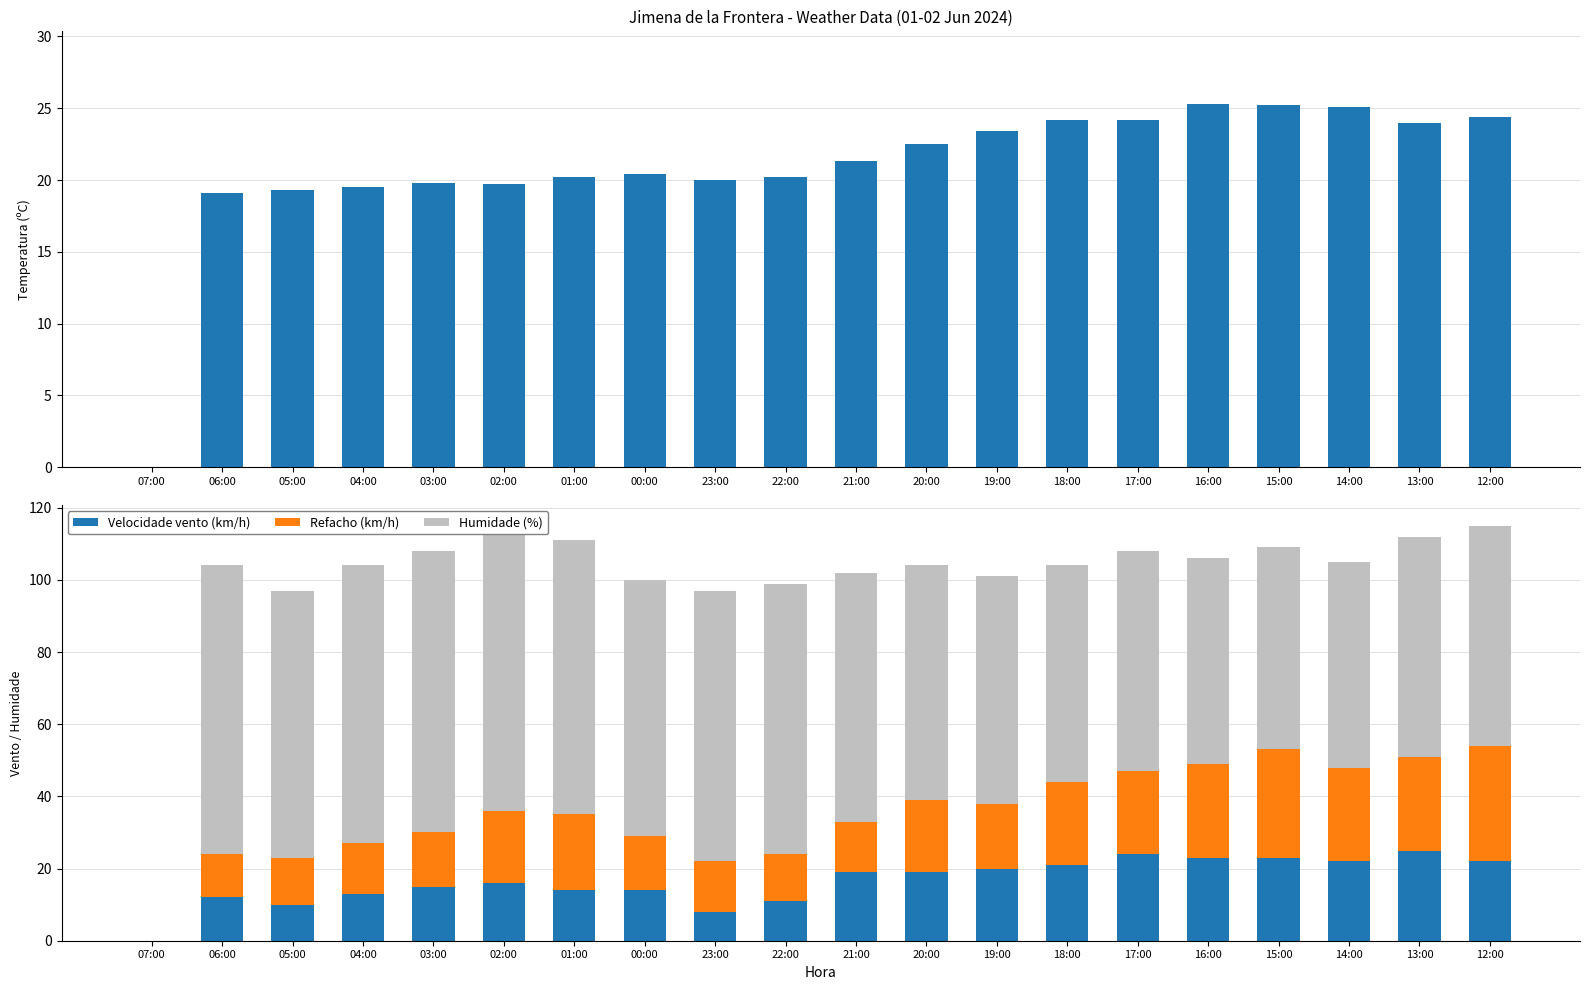

What is the difference between the maximum and minimum values in the Velocidade vento (km/h) series?

25.0